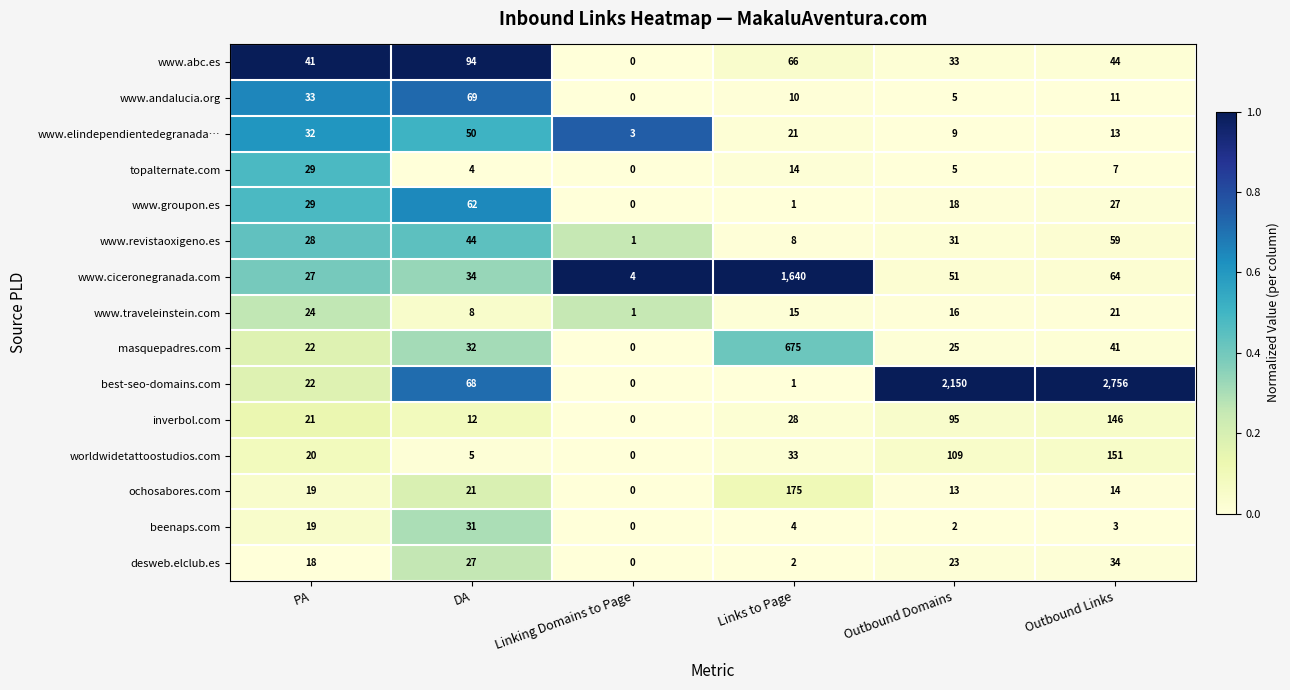

What is the average value of the www.elindependientedegranada… series?

21